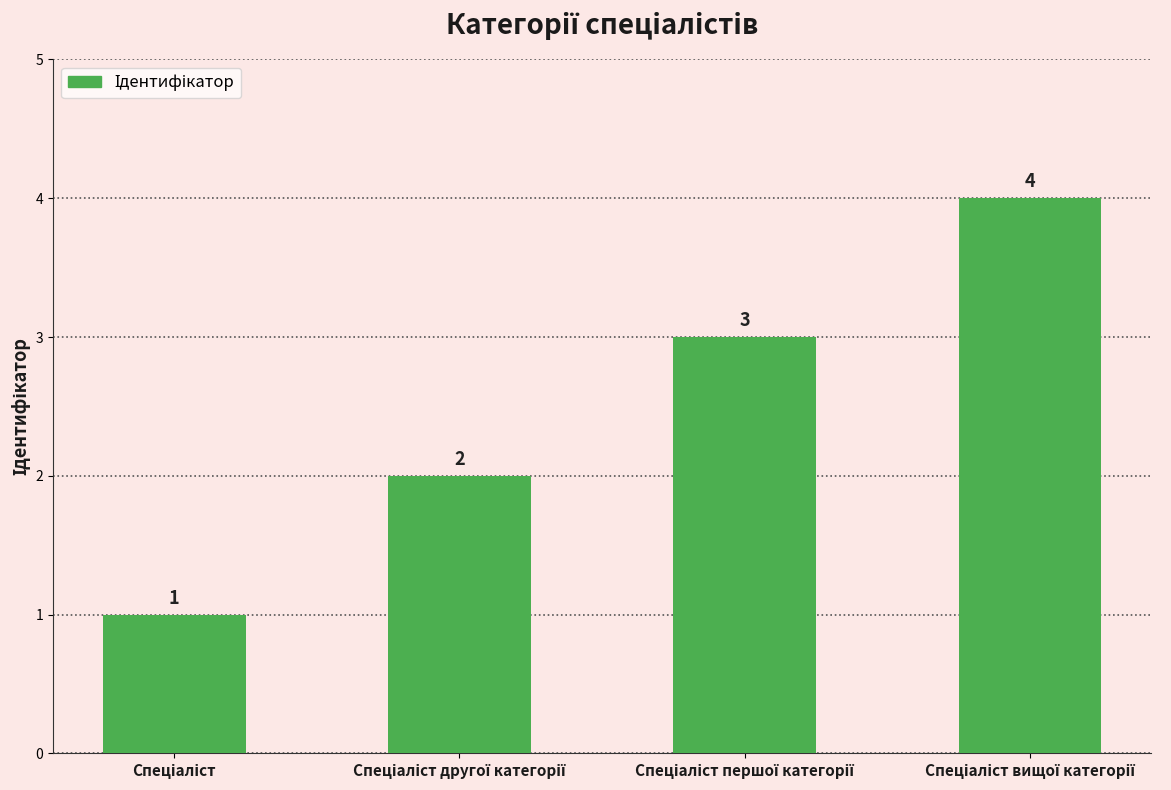

How many values are between 2 and 4?

3